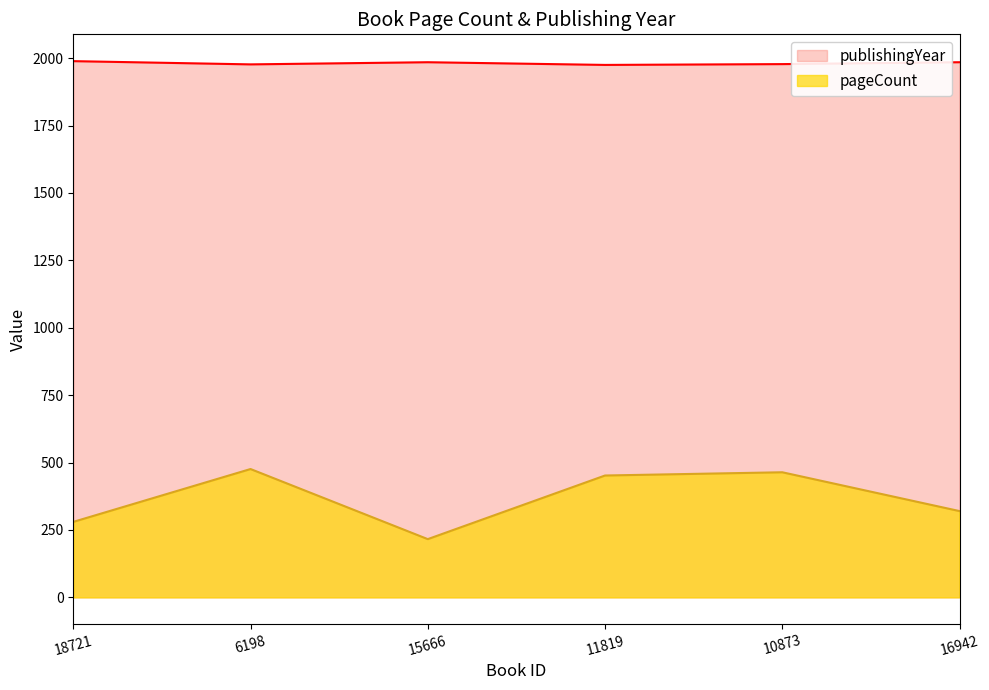

True or false: pageCount and publishingYear intersect in this chart.

False